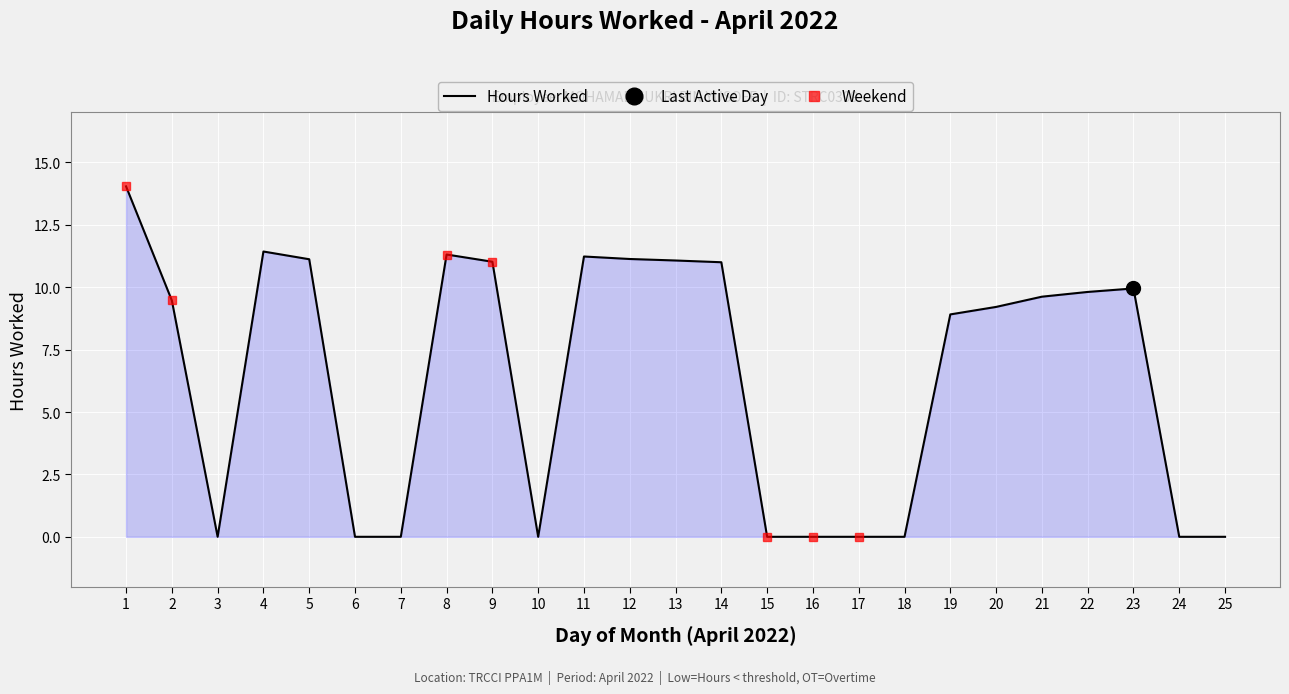

Is it true that the value at 6 is 0.0?

True